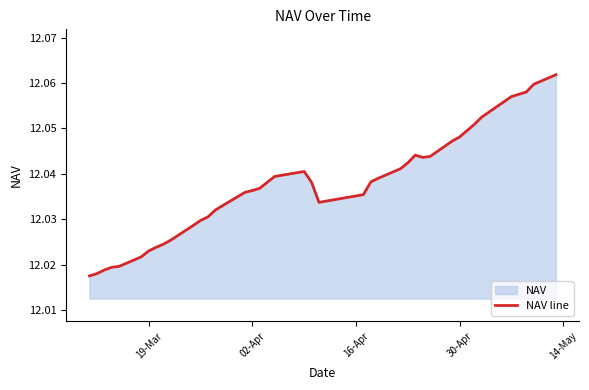

What is the average value?

12.0